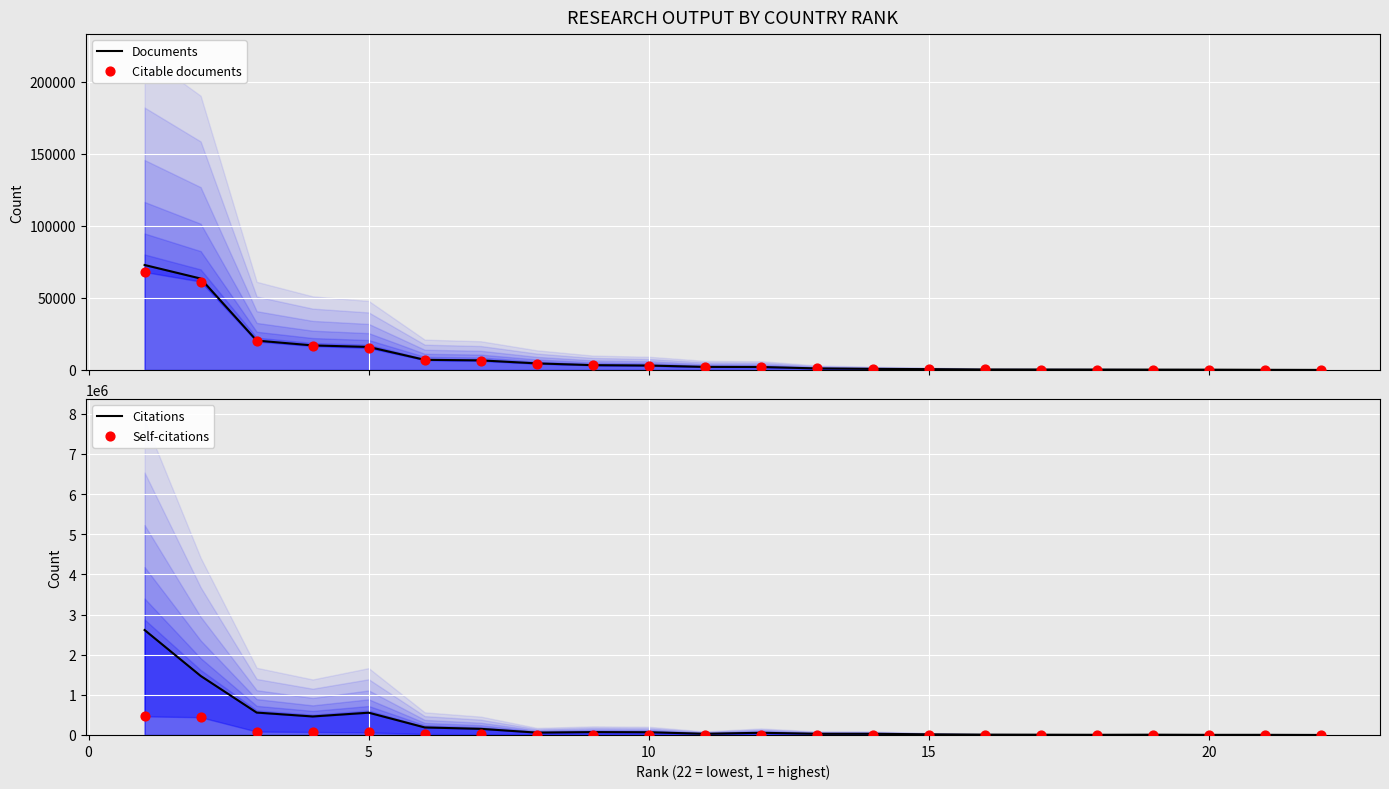

Which series reaches the minimum Y coordinate?

Self-citations